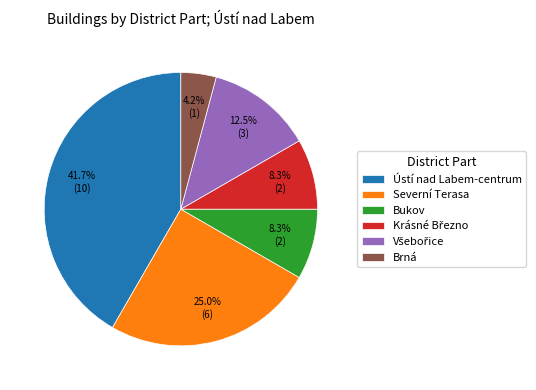

What is the largest slice in the pie chart?

Ústí nad Labem-centrum